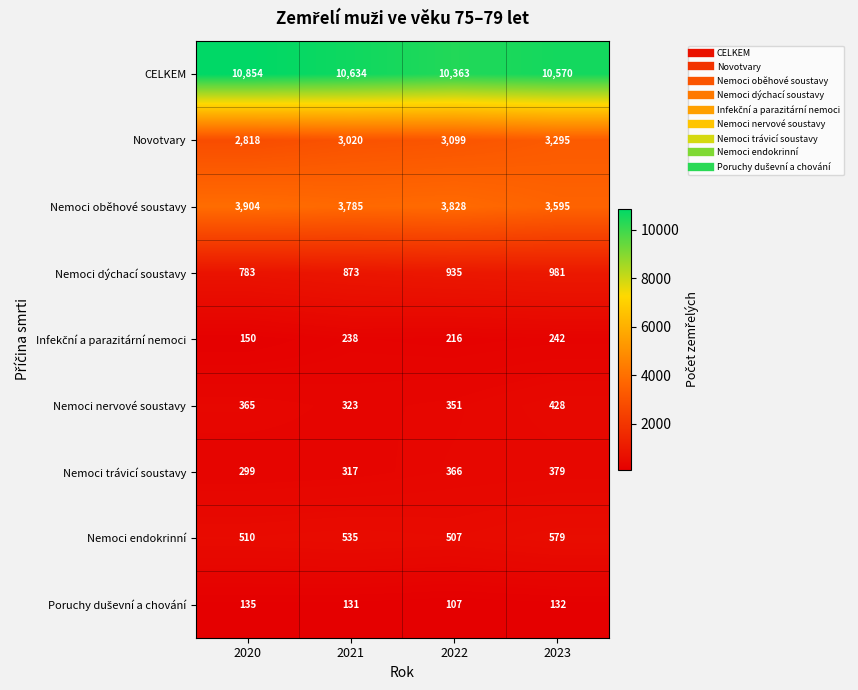

What is the maximum value shown in the chart?

10854